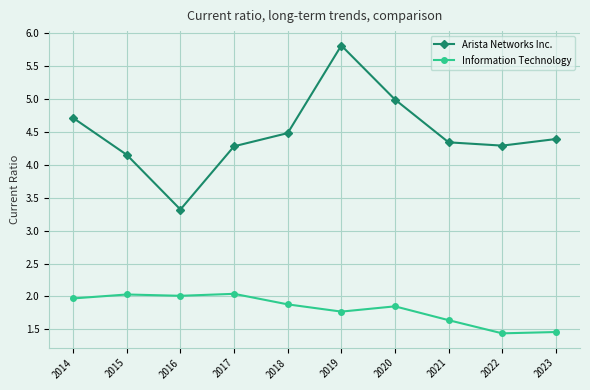

What is the sum of all Arista Networks Inc. values?

44.8